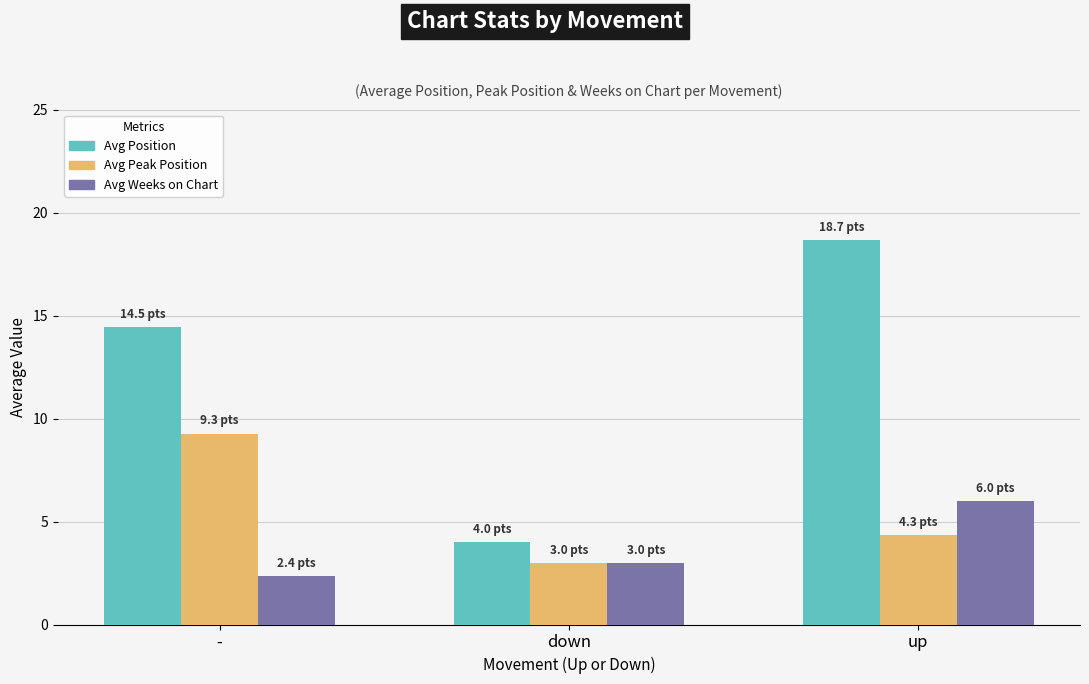

True or false: Avg Position has a value of 14.5 at -.

True